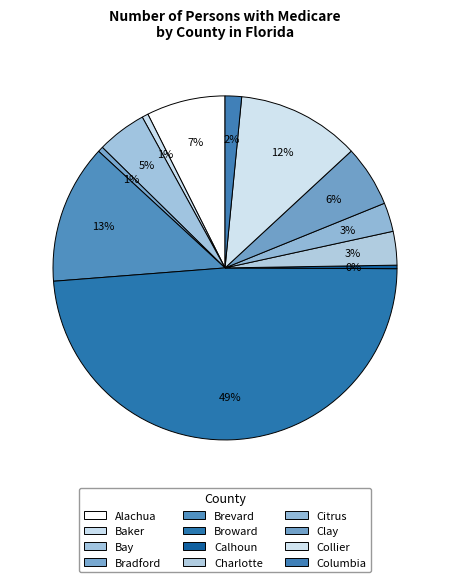

Rank the categories by value from lowest to highest.

Calhoun, Bradford, Baker, Columbia, Citrus, Charlotte, Bay, Clay, Alachua, Collier, Brevard, Broward